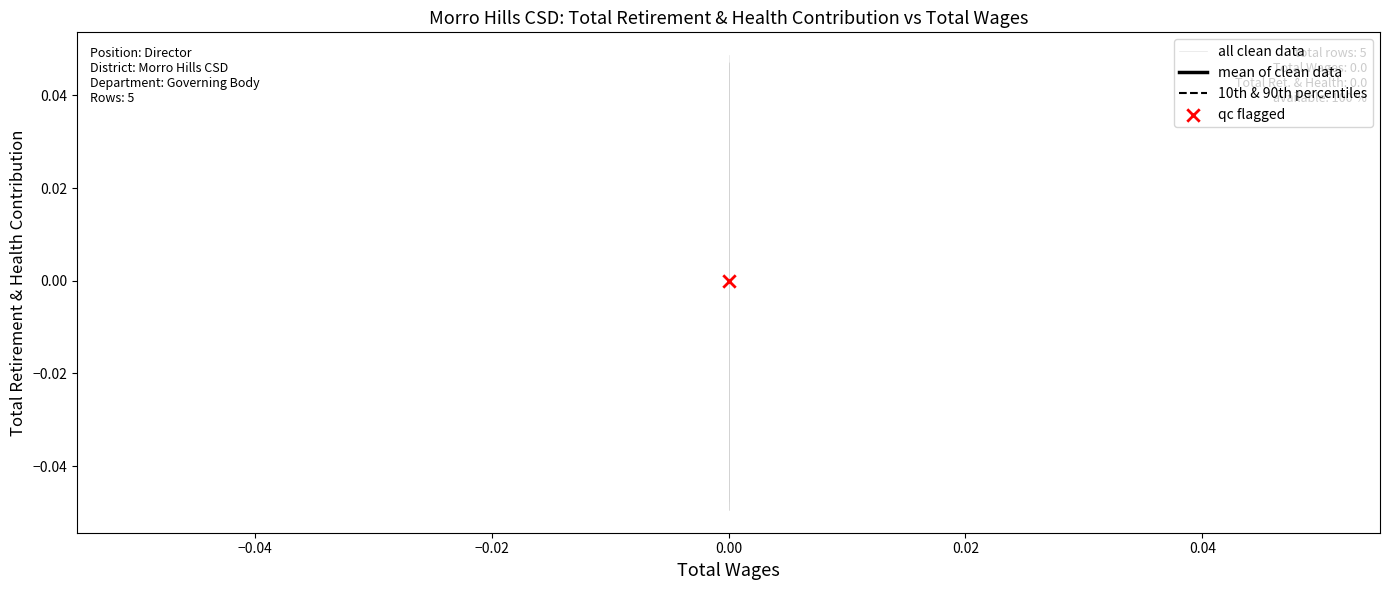

Which series has the widest spread of Y values?

all clean data